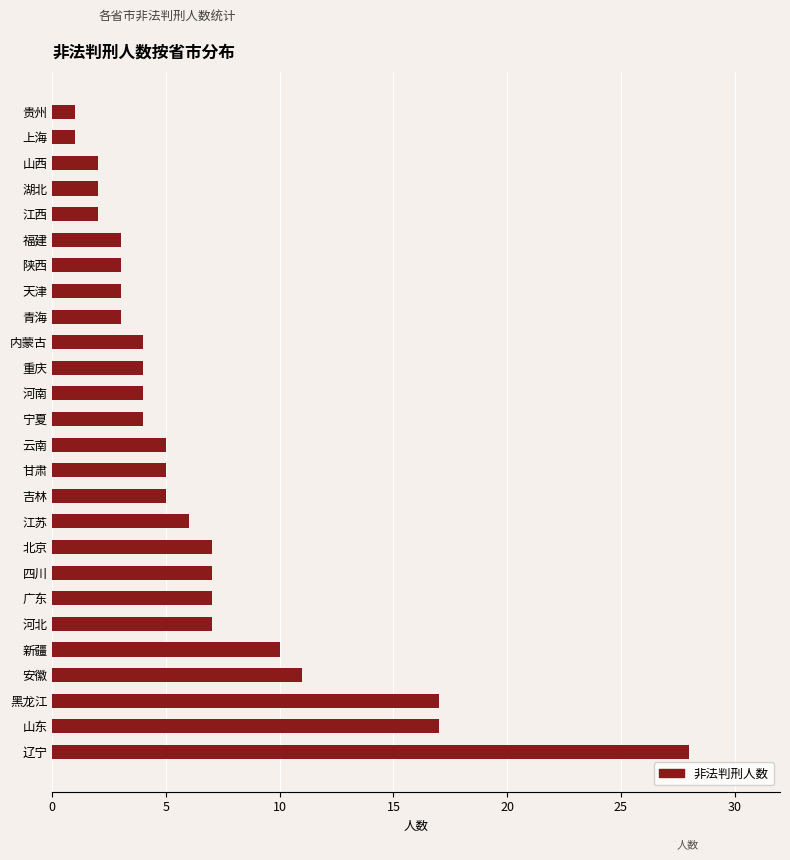

Reading bottom to top, what are all the values shown in this chart?

辽宁=28	山东=17	黑龙江=17	安徽=11	新疆=10	河北=7	广东=7	四川=7	北京=7	江苏=6	吉林=5	甘肃=5	云南=5	宁夏=4	河南=4	重庆=4	内蒙古=4	青海=3	天津=3	陕西=3	福建=3	江西=2	湖北=2	山西=2	上海=1	贵州=1